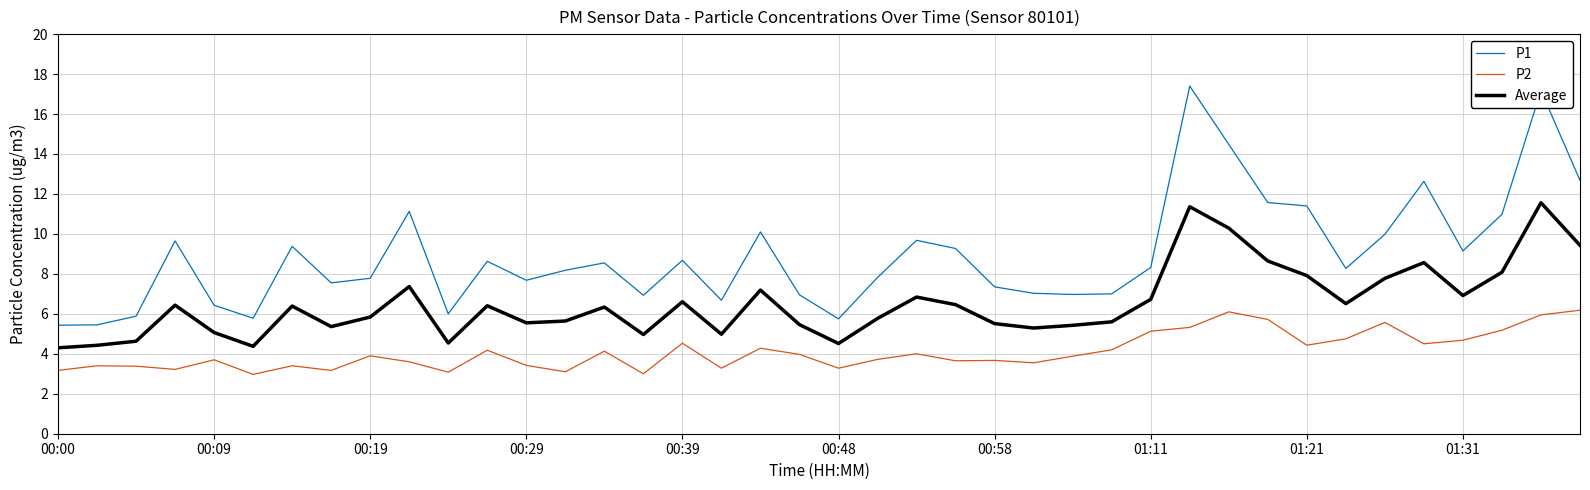

True or false: P1 and Average intersect in this chart.

False